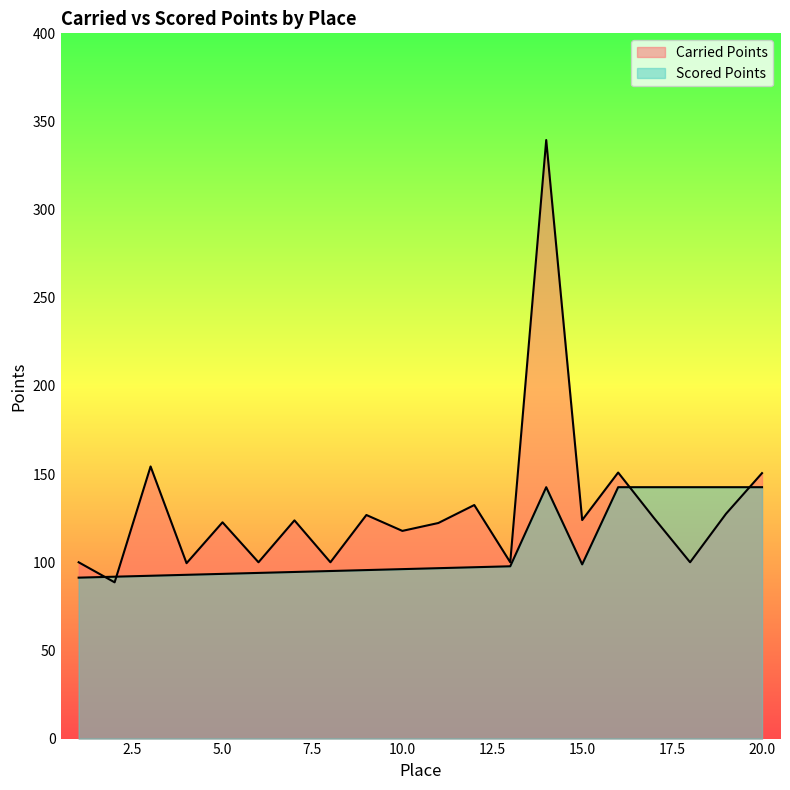

What is the minimum value for Scored Points?

91.3